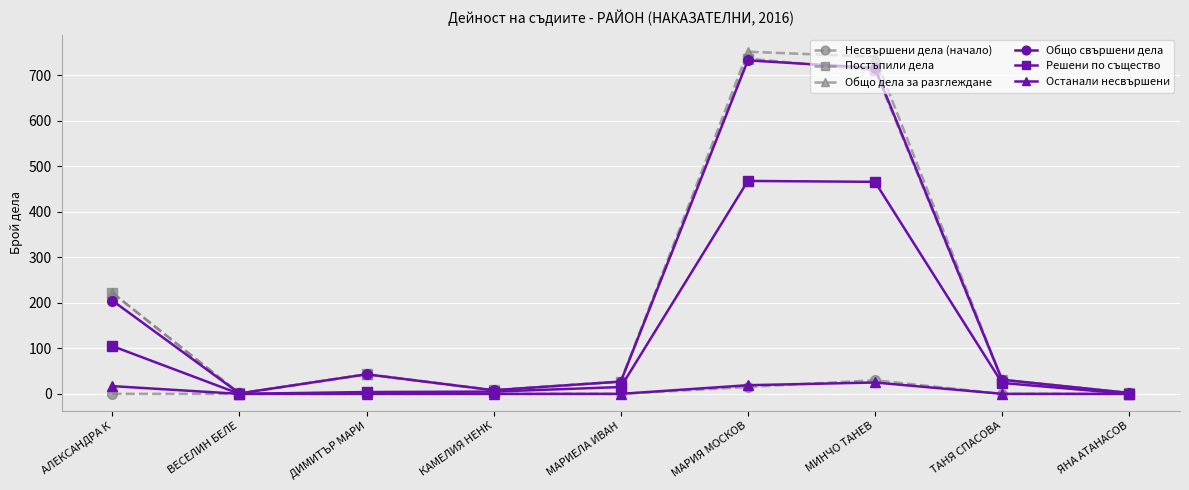

Which series changed the most between ВЕСЕЛИН БЕЛЕ and МАРИЯ МОСКОВ?

Общо дела за разглеждане